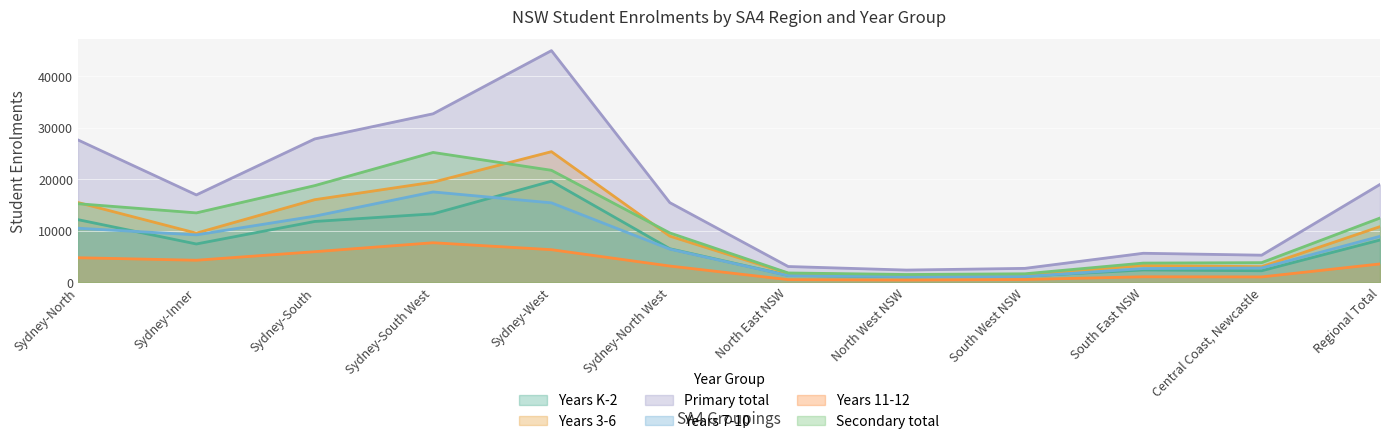

What is the difference between the Secondary total values at Sydney-Inner and South East NSW?

9739